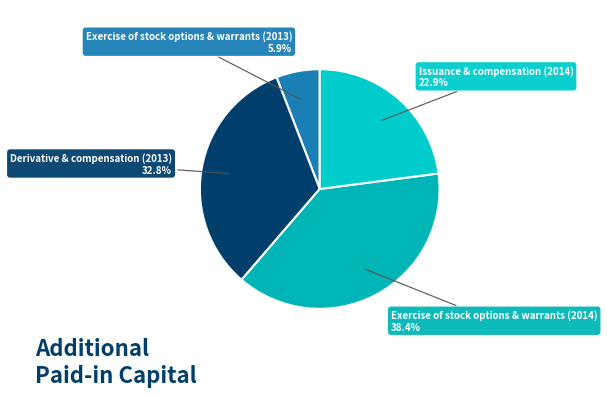

How many segments does this pie chart have?

4